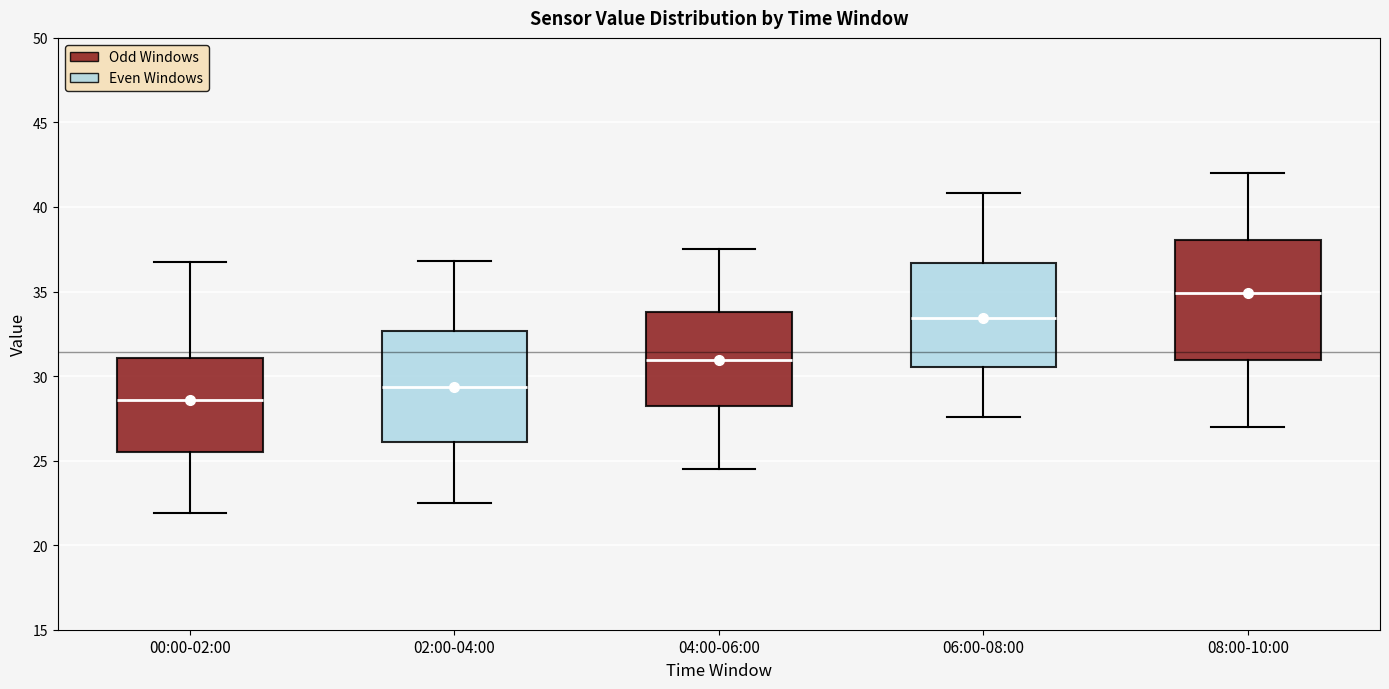

Which box has the highest median line?

08:00-10:00